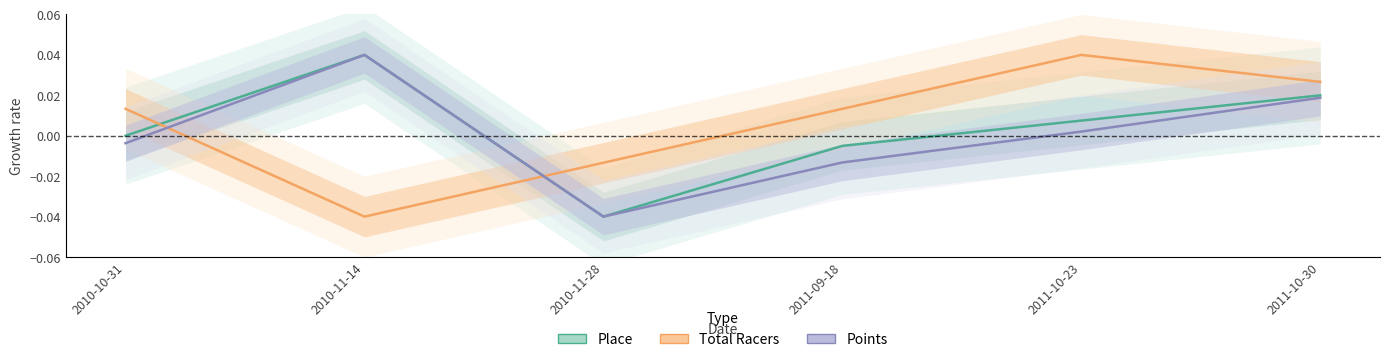

How many lines are shown in the chart?

3